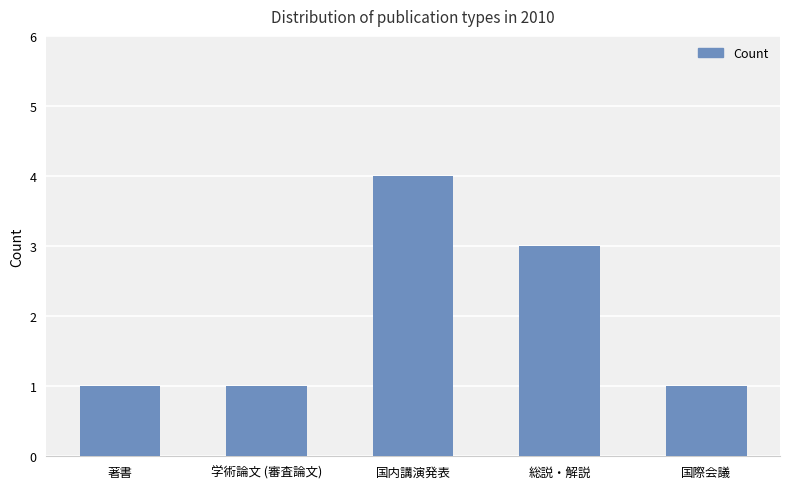

How many series are shown in this chart?

1